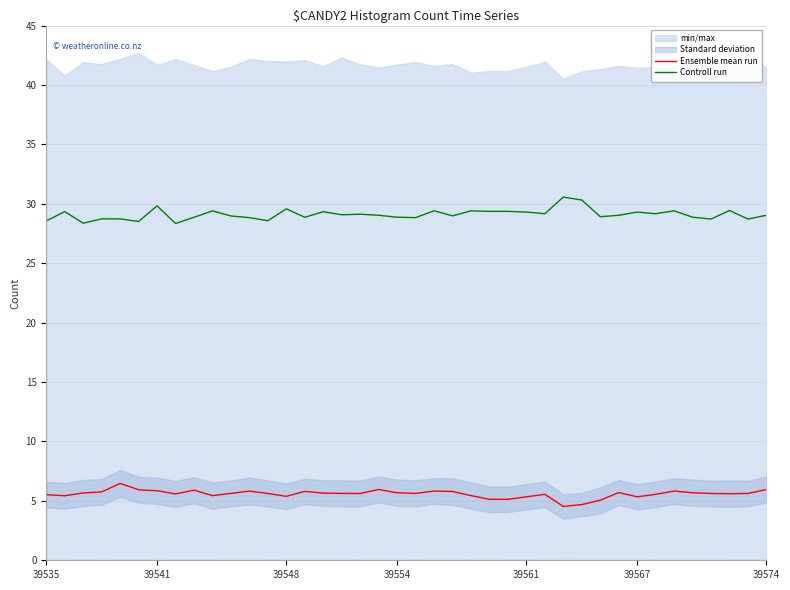

True or false: Ensemble mean run and Controll run intersect in this chart.

False